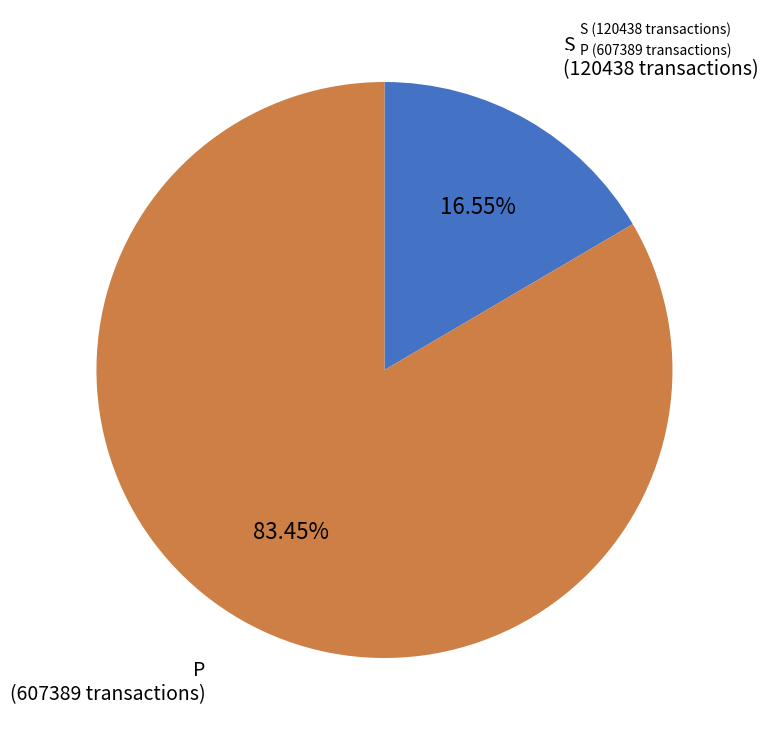

Is there a majority slice in this chart?

Yes